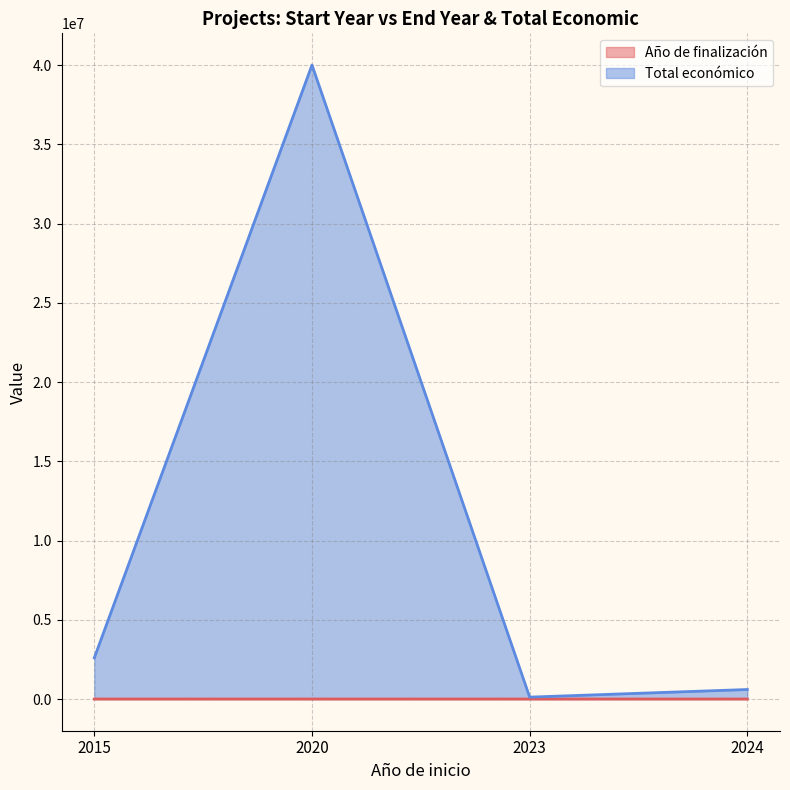

Count the Año de finalización values in the range 2025 to 2027.

3